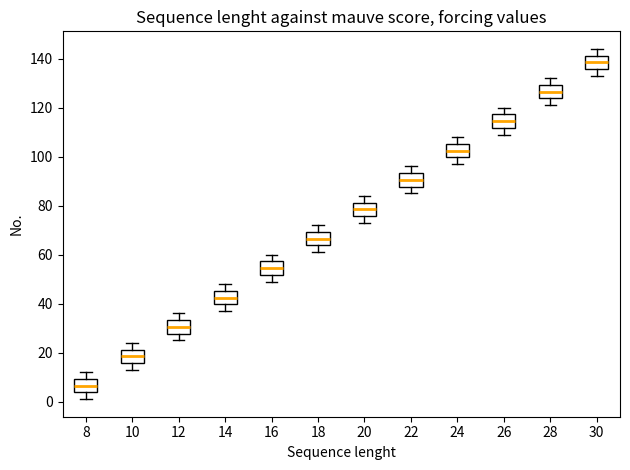

Reading left to right, read every box against the y-axis: the position of its median line, the range the box covers, and the ends of its whiskers. The values are not printed on the chart, so give them approximately, as read against the axis.

8: median 6, box 4 to 10, whiskers 2 to 12
10: median 18, box 16 to 22, whiskers 14 to 24
12: median 30, box 28 to 34, whiskers 26 to 36
14: median 42, box 40 to 46, whiskers 38 to 48
16: median 54, box 52 to 58, whiskers 50 to 60
18: median 66, box 64 to 70, whiskers 62 to 72
20: median 78, box 76 to 82, whiskers 74 to 84
22: median 90, box 88 to 94, whiskers 86 to 96
24: median 102, box 100 to 106, whiskers 98 to 108
26: median 114, box 112 to 118, whiskers 110 to 120
28: median 126, box 124 to 130, whiskers 122 to 132
30: median 138, box 136 to 142, whiskers 134 to 144